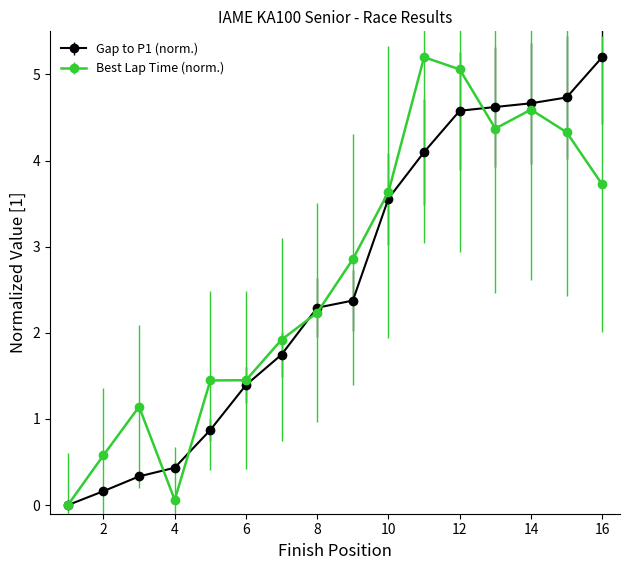

What is the value of the Gap to P1 (norm.) point at the 4th from the left?

0.4